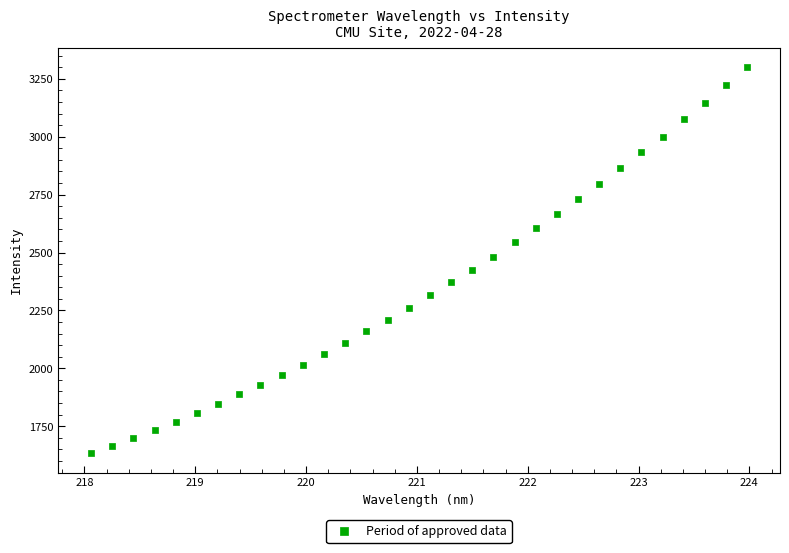

What is the range of X values (max minus min)?

5.9